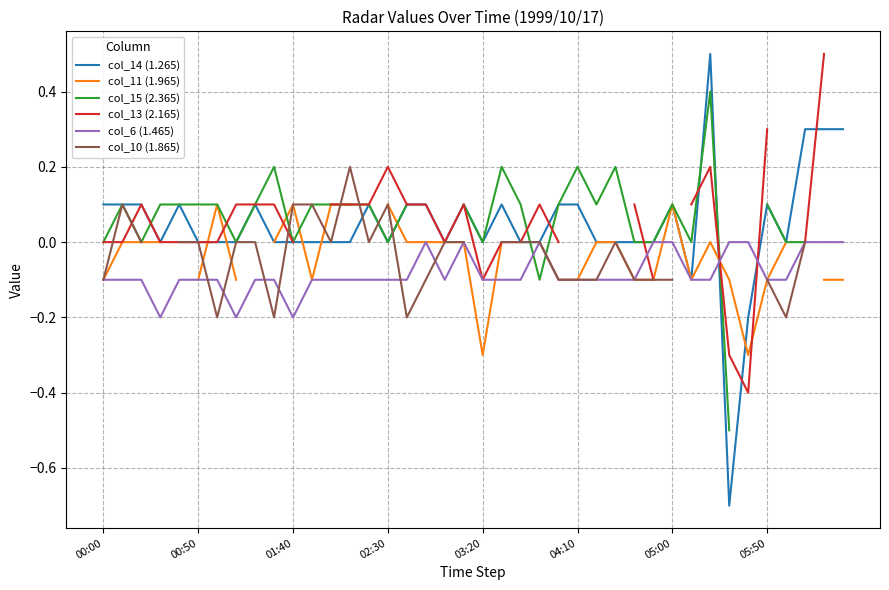

At how many categories does at least one series exceed 0?

34